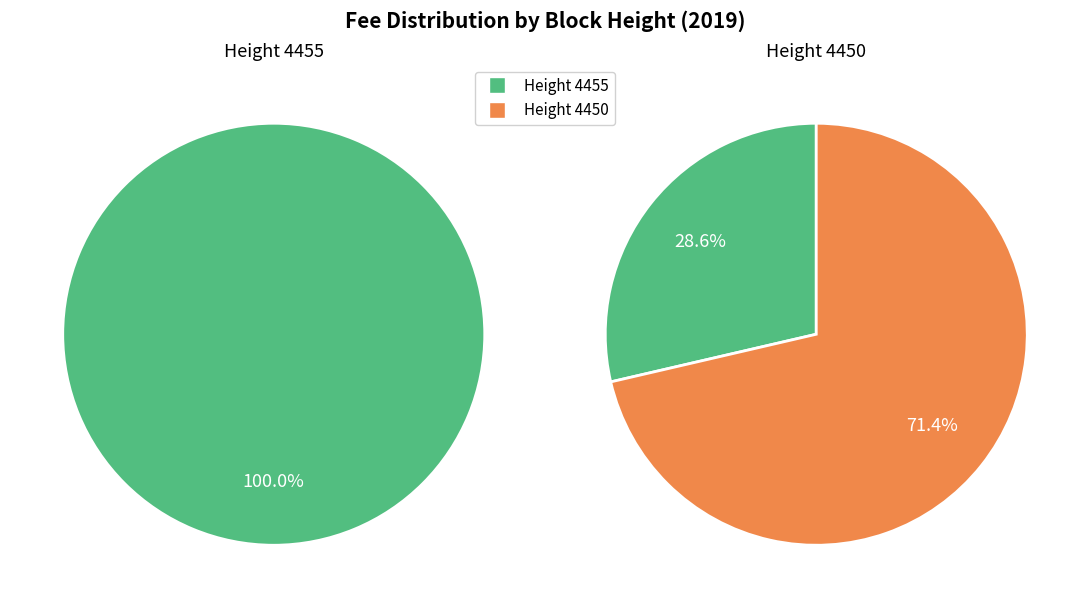

True or false: 4450 accounts for 71% of the total.

True